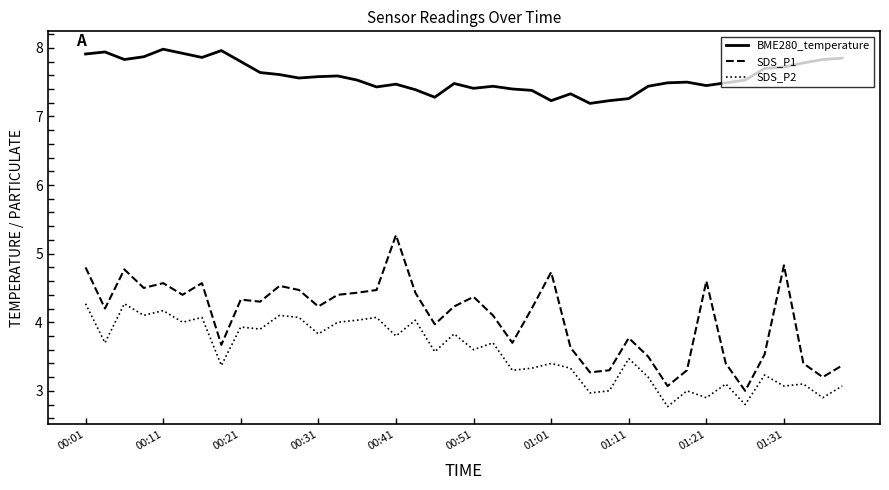

What are all the series names shown in the legend?

BME280_temperature, SDS_P1, SDS_P2